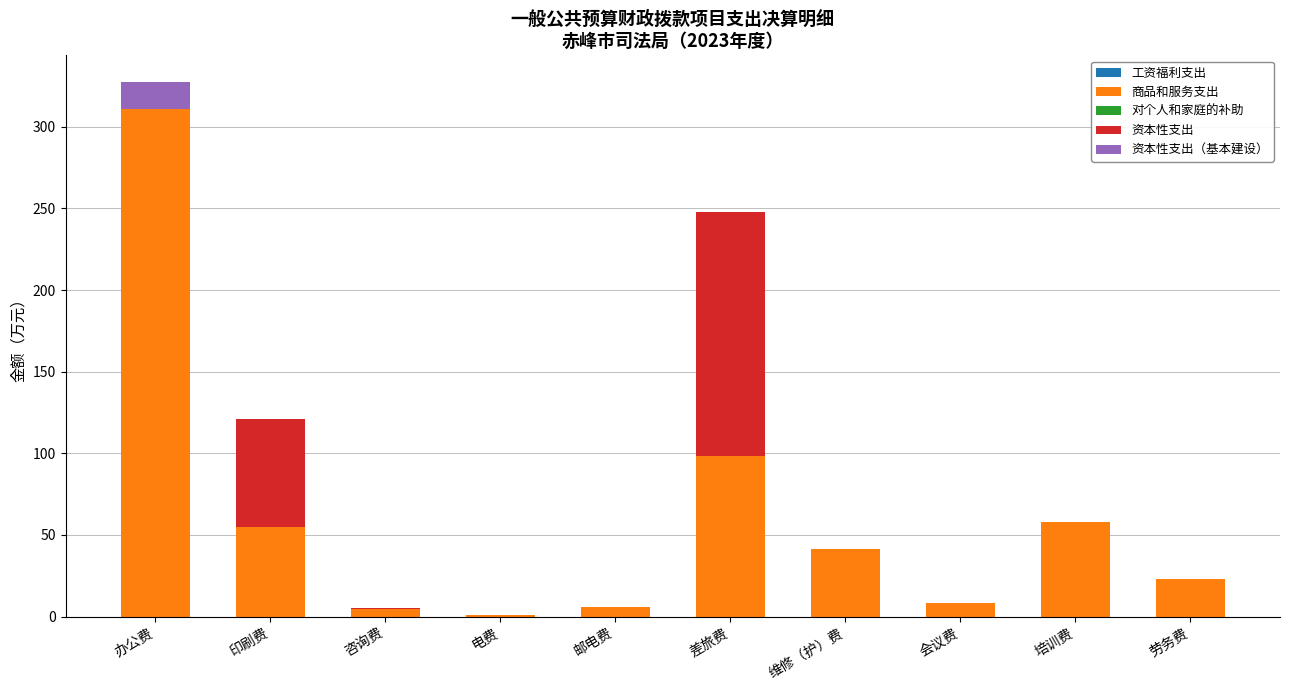

At which category is the sum across all series the highest?

办公费